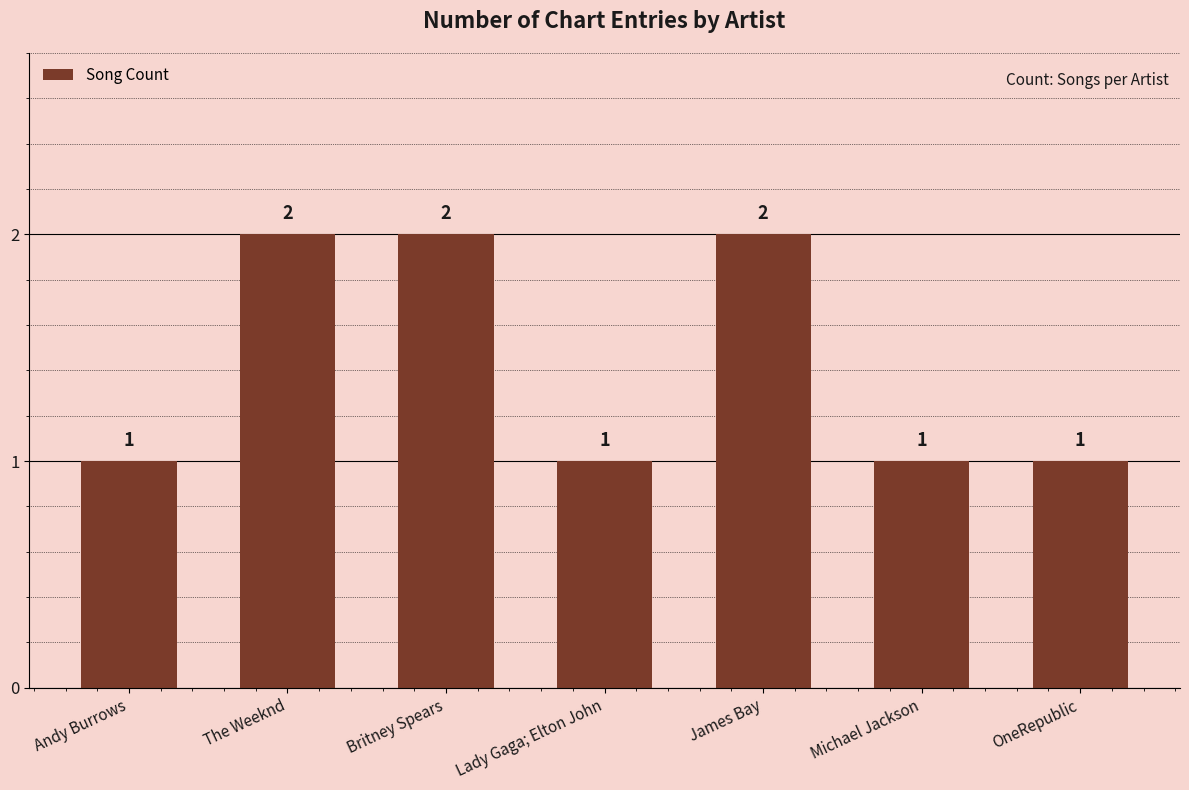

What is the difference between the maximum and minimum values?

1